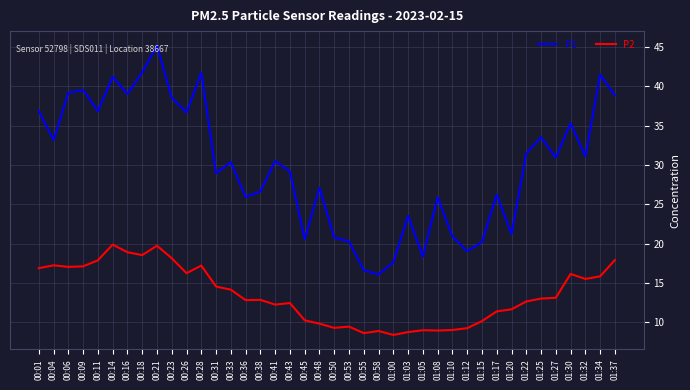

Which series has the largest range (max minus min)?

P1